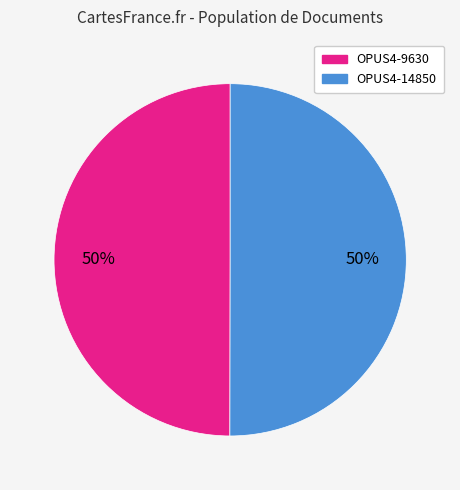

Is it true that OPUS4-9630 is 45% of the pie?

False